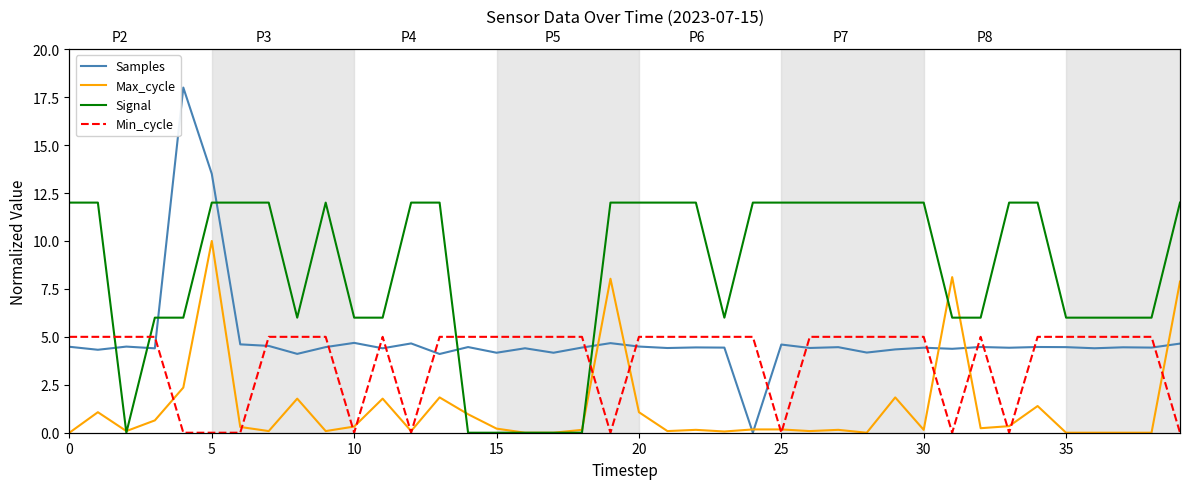

Rank the series by their average value, from highest to lowest.

Signal, Samples, Min_cycle, Max_cycle